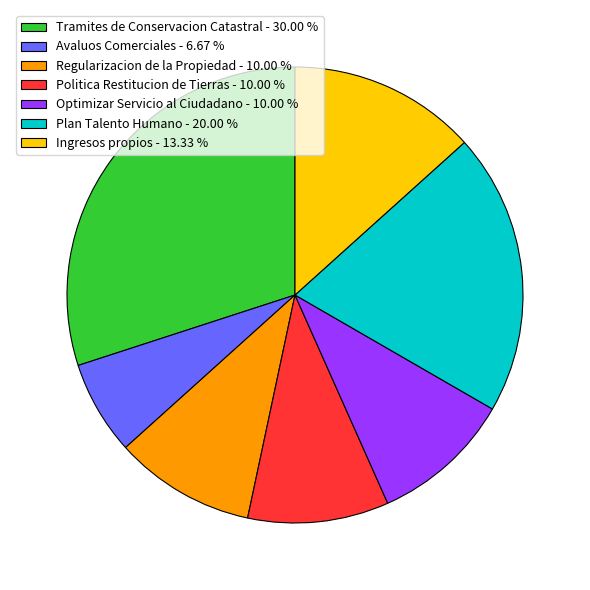

Is Ingresos propios - 13.33 % the majority of the pie?

No